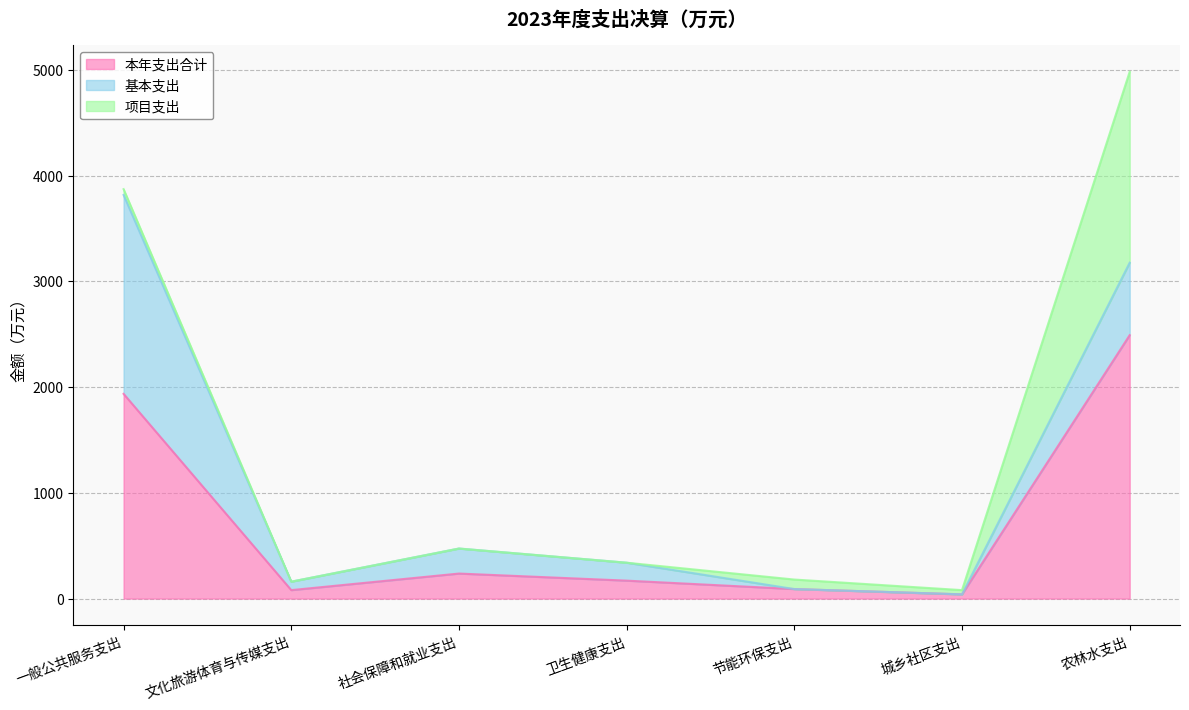

Reading right to left, extract all data points from this chart.

本年支出合计: 农林水支出=2490.6	城乡社区支出=40.0	节能环保支出=90.0	卫生健康支出=169.6	社会保障和就业支出=236.6	文化旅游体育与传媒支出=80.0	一般公共服务支出=1935.7
基本支出: 农林水支出=685.1	城乡社区支出=0.0	节能环保支出=0.0	卫生健康支出=169.6	社会保障和就业支出=236.6	文化旅游体育与传媒支出=80.0	一般公共服务支出=1880.8
项目支出: 农林水支出=1805.5	城乡社区支出=40.0	节能环保支出=90.0	卫生健康支出=0.0	社会保障和就业支出=0.0	文化旅游体育与传媒支出=0.0	一般公共服务支出=54.9